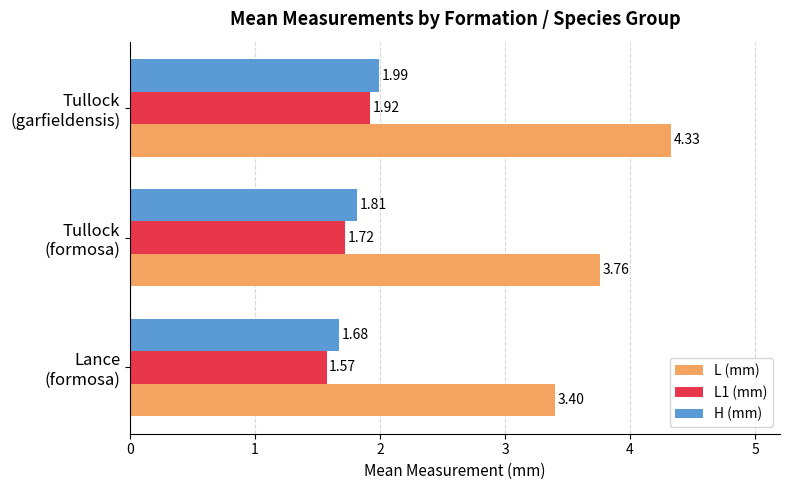

What is the difference between the maximum and minimum values in the L (mm) series?

0.9